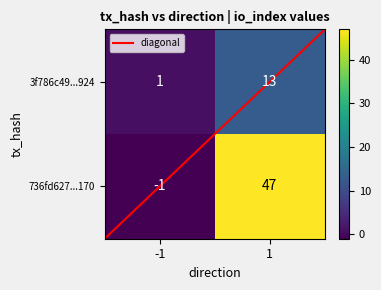

The 736fd627247837463831ef56c2827abfb216170 series shows -1 at -1. True or false?

True